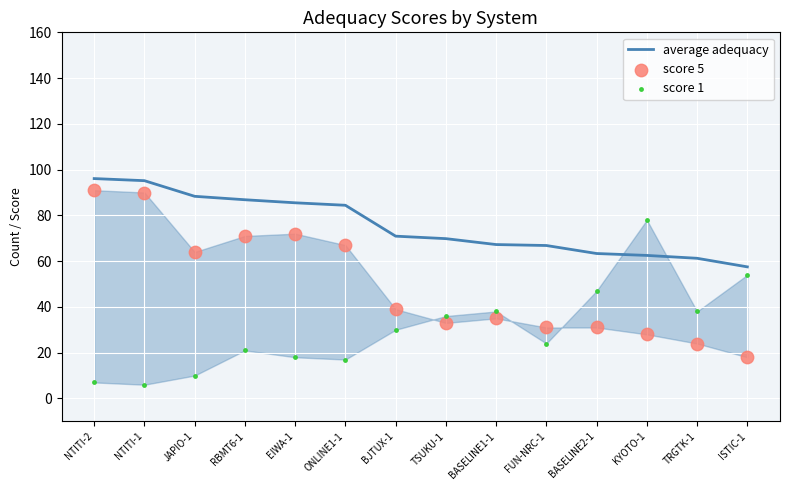

Which series has the largest Y range (max minus min)?

score 5